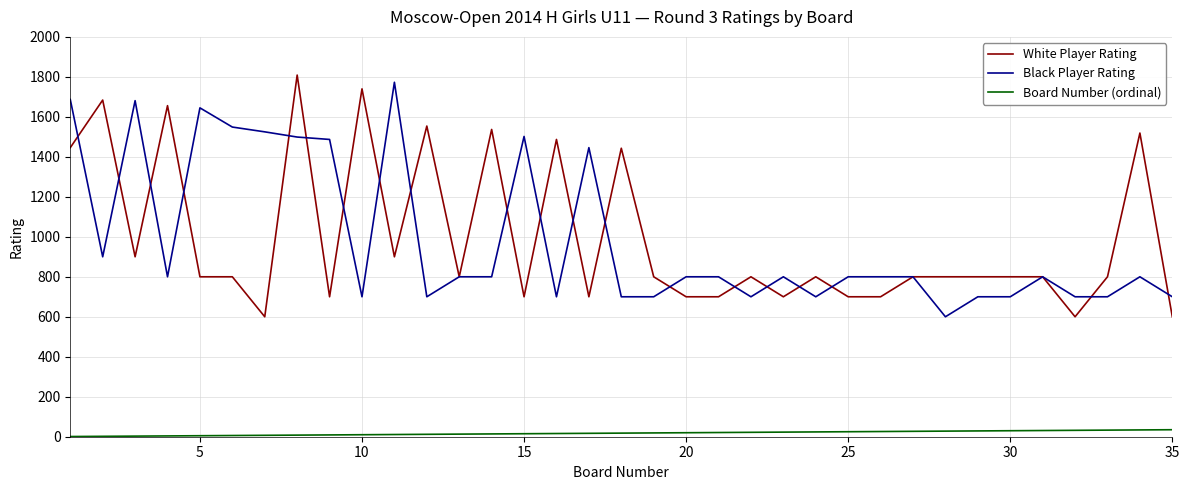

What is the average value of the Board Number (ordinal) series?

18